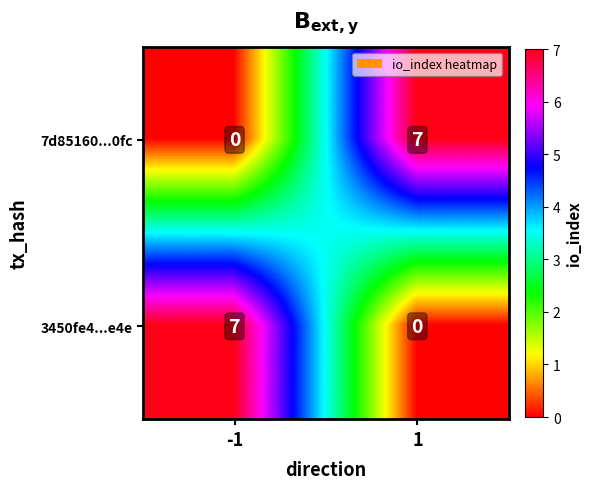

True or false: 3450fe4...e4e has a value of 0 at 1.

True